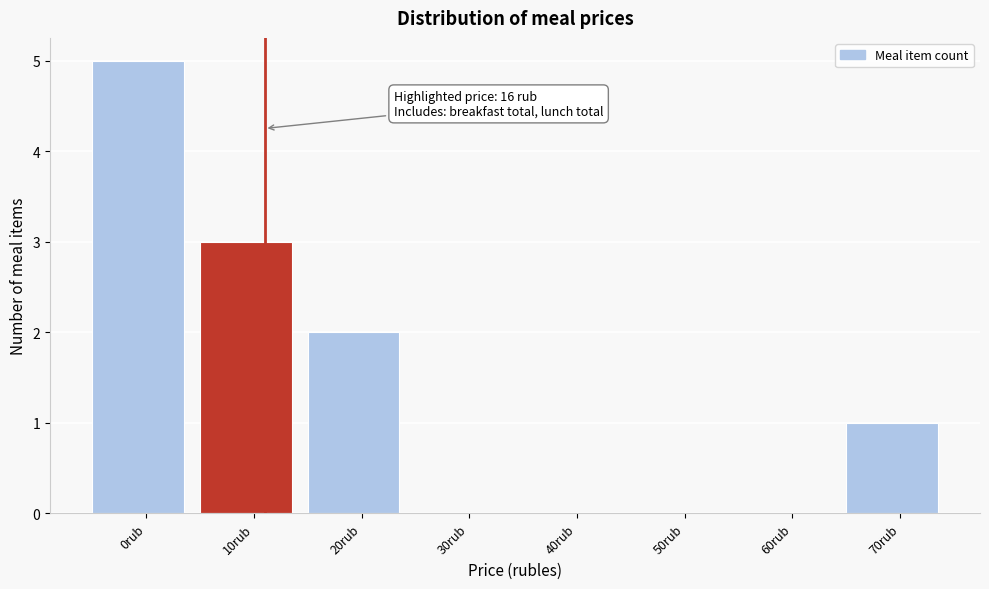

Reading left to right, what are all the values shown in this chart?

0rub=5	10rub=3	20rub=2	30rub=0	40rub=0	50rub=0	60rub=0	70rub=1